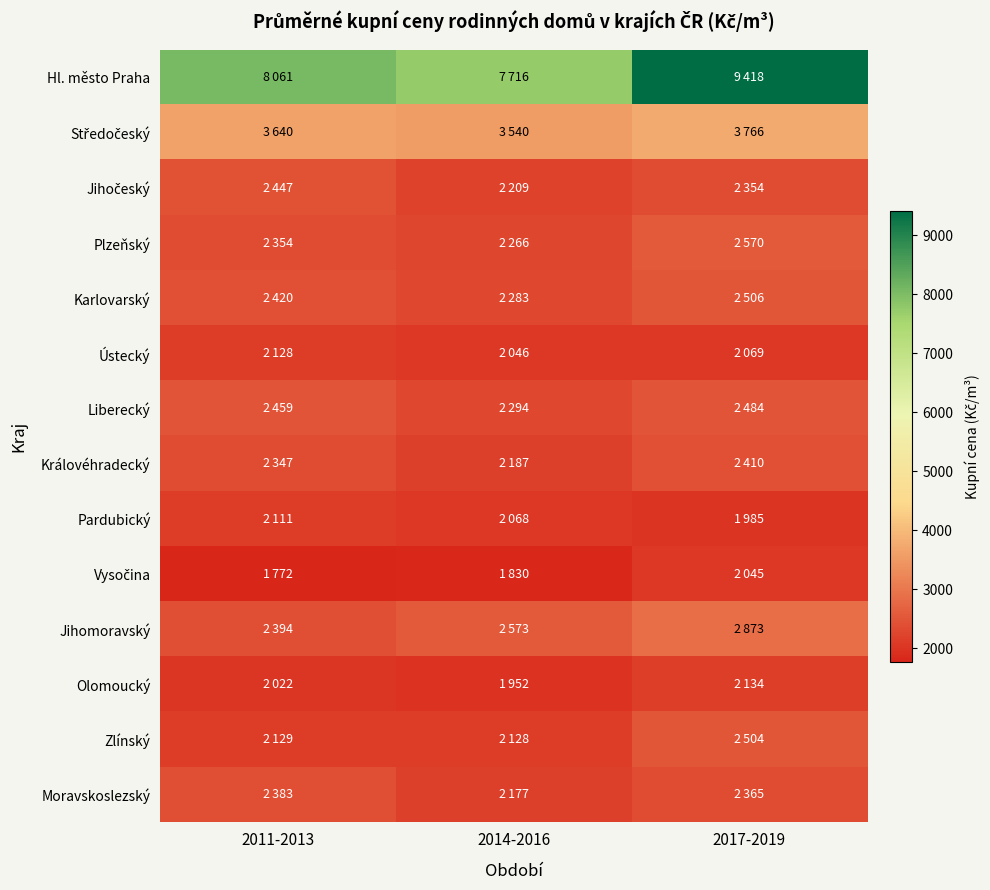

Which has a higher value, 2017-2019 or 2014-2016?

2017-2019